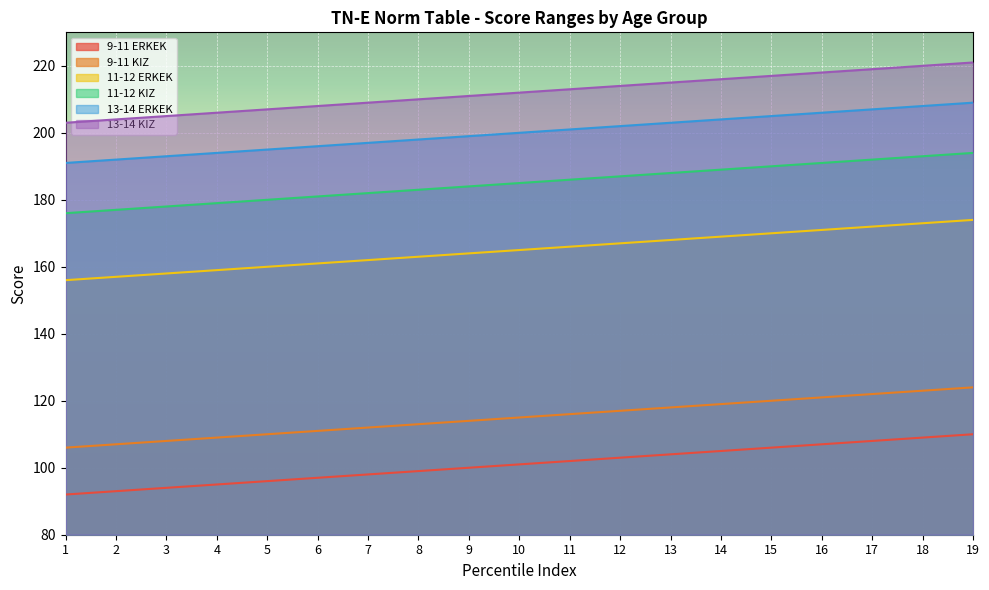

True or false: 11-12 ERKEK has a value of 174 at 19.

True